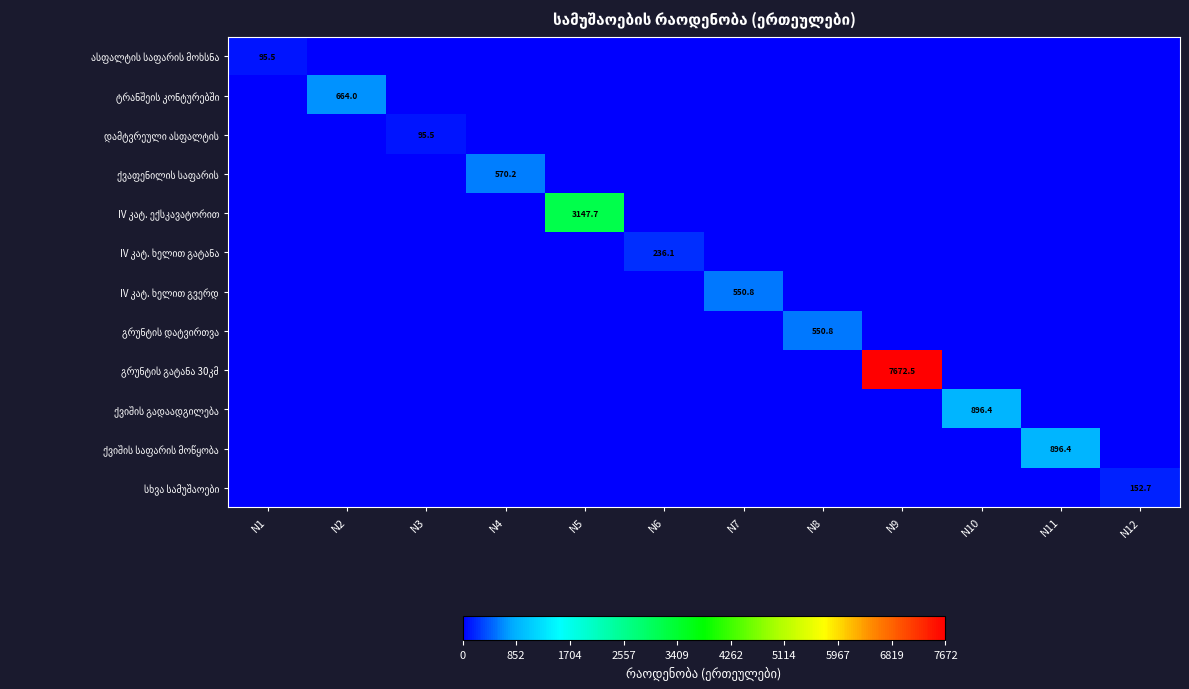

Is the value of გრუნტის გატანა 30კმ at N6 greater than the value of ქვაფენილის საფარის at N2?

No